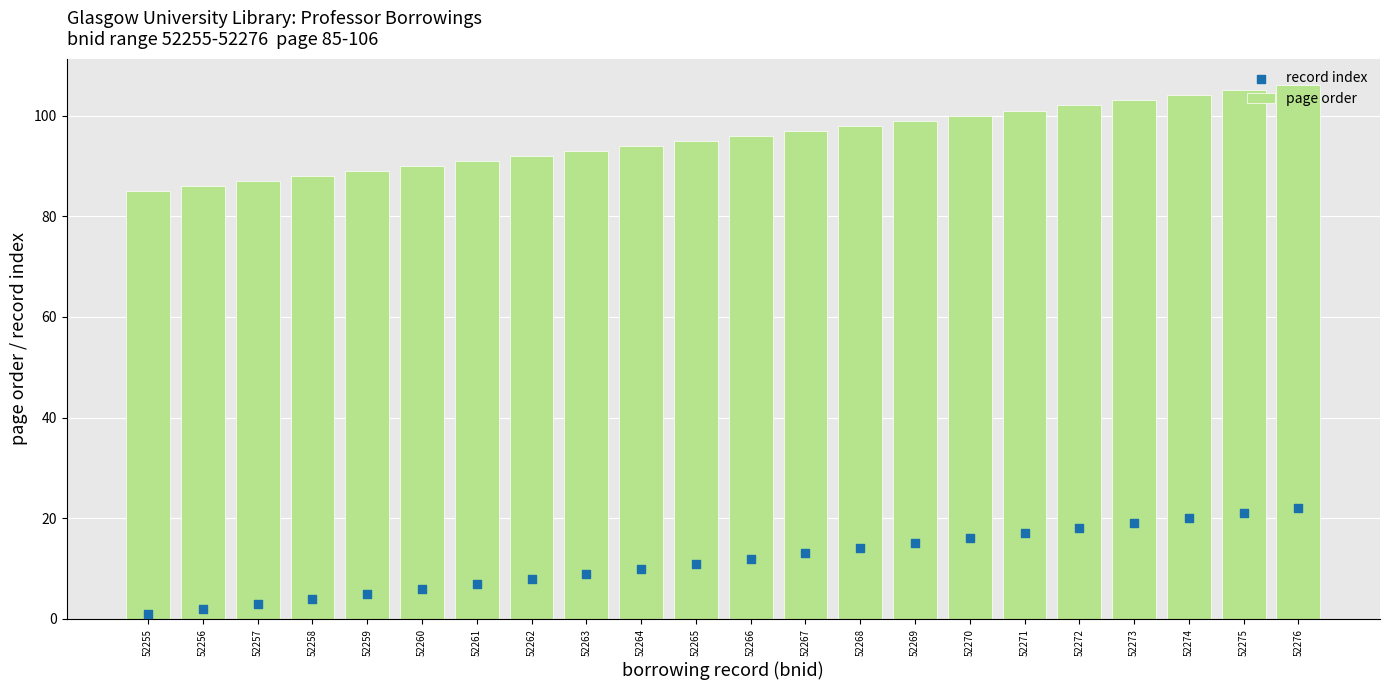

Is the value of page order at 52271 greater than the value of record index at 52255?

Yes